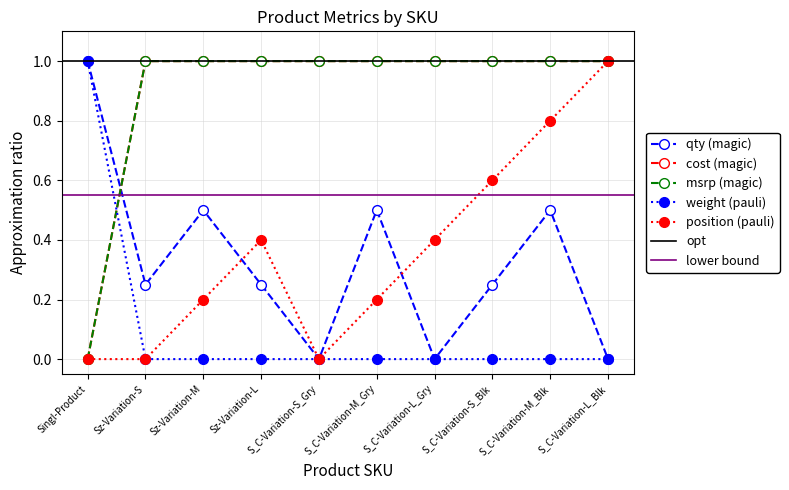

Which series has the largest range (max minus min)?

qty